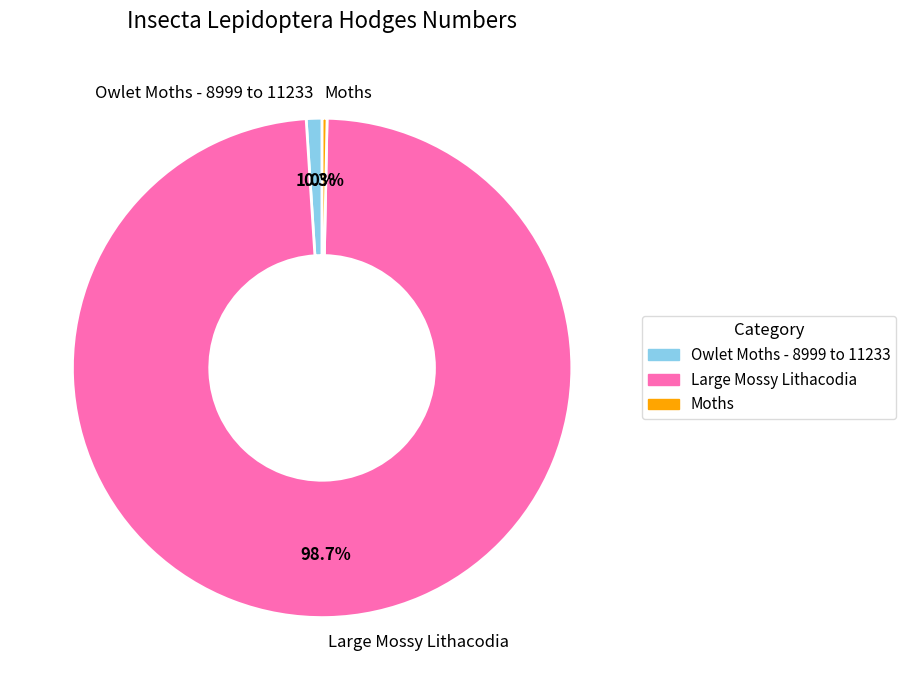

How many segments does this pie chart have?

3